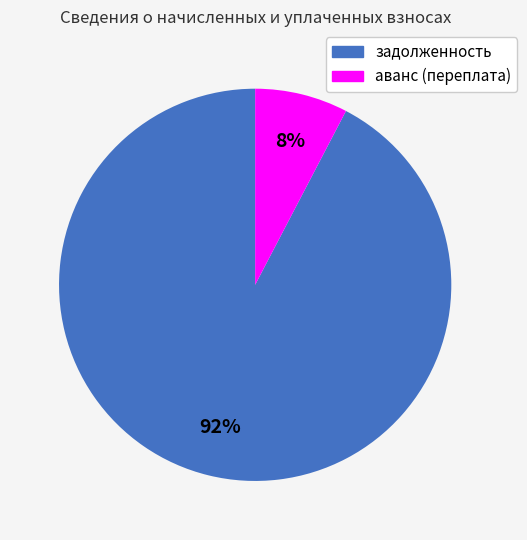

To the nearest percent, what percentage of the pie is задолженность?

92%